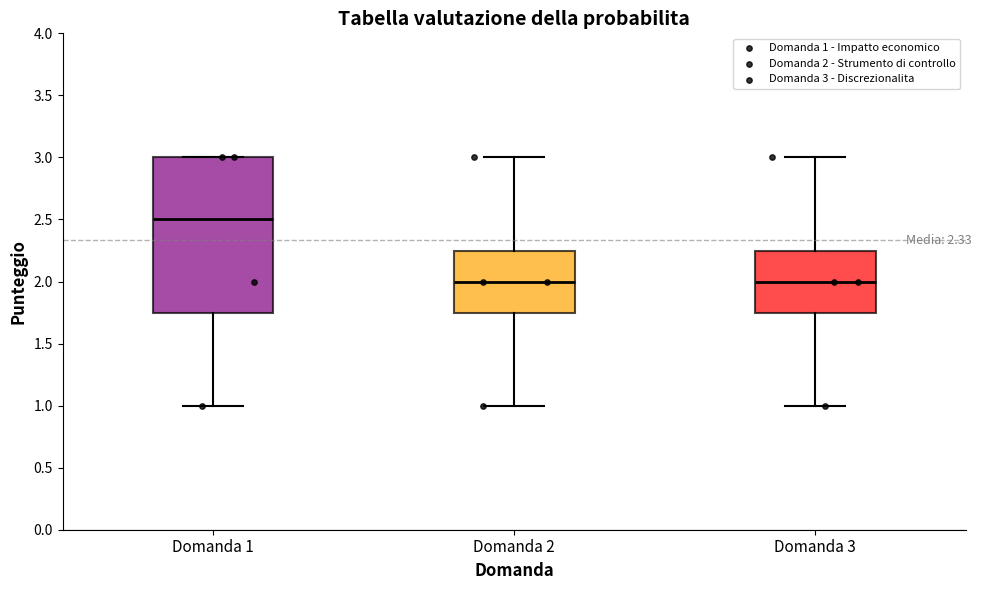

Which box is the tallest, from its lower edge to its upper edge?

Domanda 1